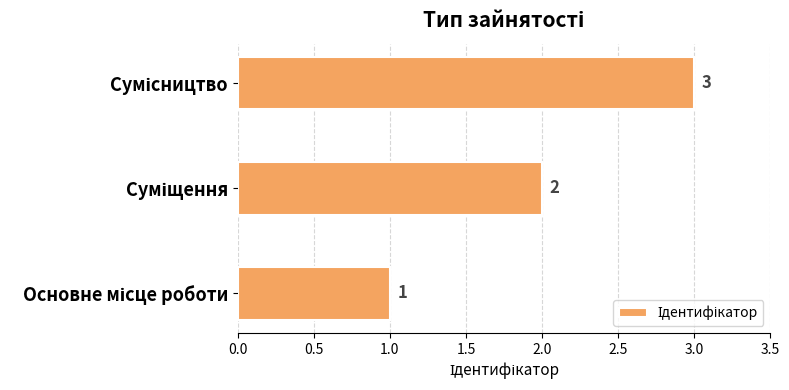

What is the greatest value displayed?

3